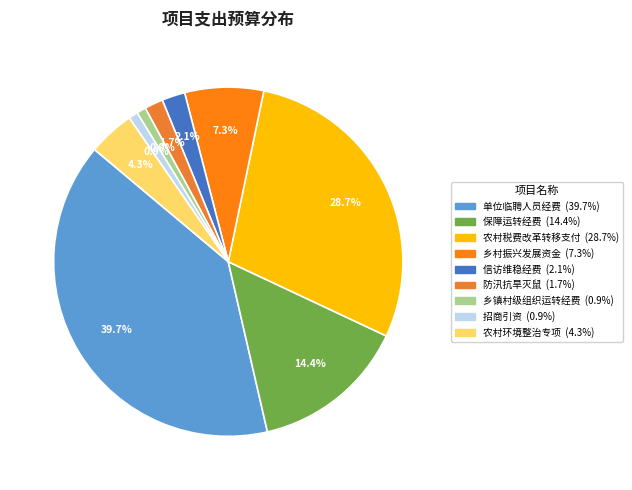

Combined, what portion of the pie is 招商引资 and 信访维稳经费?

3.0%